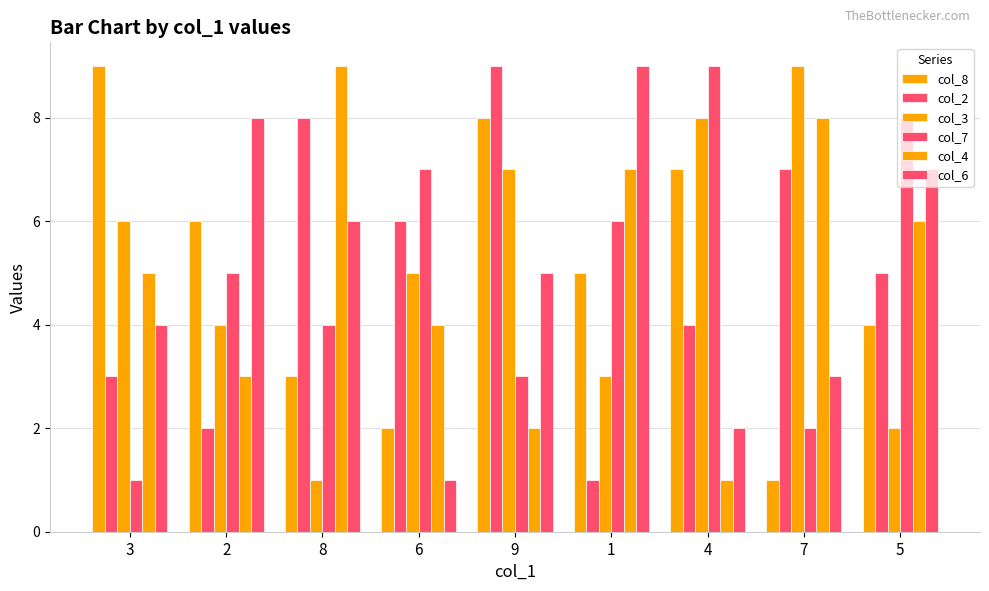

How many values in the col_2 series are below 5?

4